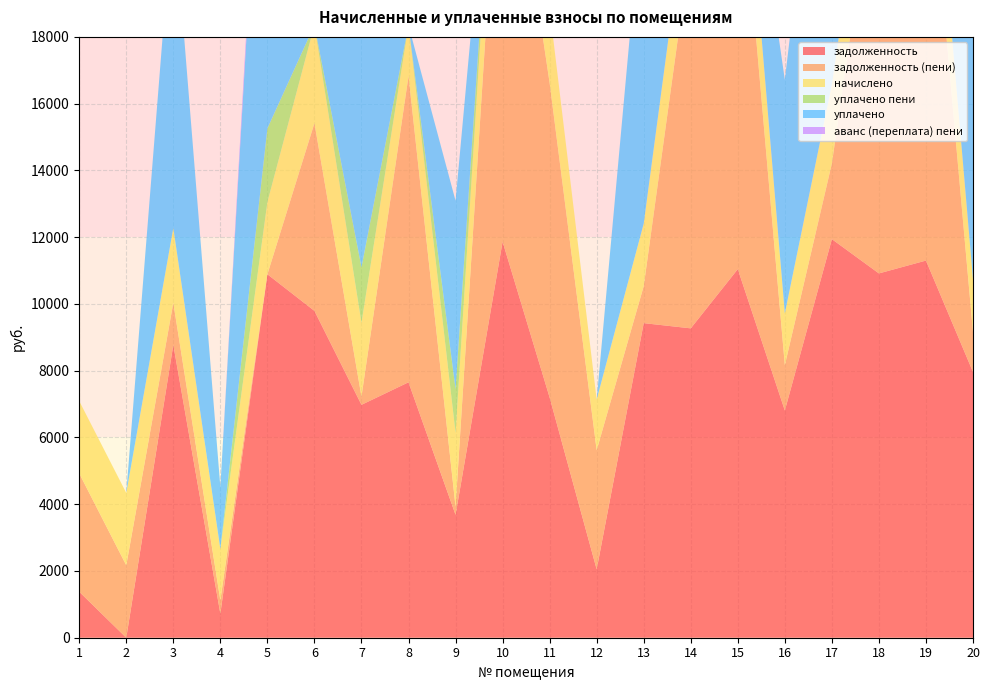

Reading left to right, list all the values displayed in this chart.

задолженность: 1377.0	0.0	8773.5	720.7	10888.3	9791.7	6977.4	7652.6	3681.4	11864.2	7196.5	2047.9	9424.6	9268.4	11042.4	6806.7	11941.2	10914.0	11299.2	7960.8
задолженность (пени): 3545.8	2168.8	1260.7	402.8	0.0	5624.5	245.5	9173.4	246.0	14221.7	9421.4	3568.7	1109.1	11478.0	13181.6	1358.0	2266.2	13082.8	13544.5	1195.1
начислено: 2168.8	2168.8	2240.2	1536.0	2163.7	2939.3	2209.6	1520.7	2209.6	2357.6	2224.9	1520.7	1872.8	2209.6	2194.3	1551.3	2372.9	2168.8	2245.3	1581.9
уплачено пени: 0.0	0.0	0.0	0.0	2205.3	0.0	1664.5	0.0	1309.0	0.0	0.0	0.0	0.0	0.0	0.0	0.0	0.0	0.0	0.0	0.0
уплачено: 0.0	0.0	9753.0	1854.0	13528.7	7106.5	8941.5	0.0	5645.0	0.0	0.0	0.0	10188.2	0.0	55.1	7000.0	12048.0	0.0	0.0	8347.6
аванс (переплата) пени: 0.0	0.0	0.0	0.0	476.7	0.0	0.0	0.0	0.0	0.0	0.0	0.0	0.0	0.0	0.0	0.0	0.0	0.0	0.0	0.0